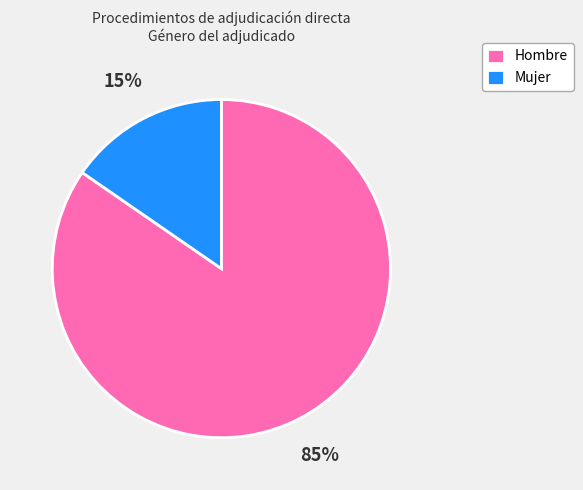

True or false: Hombre accounts for 85% of the total.

True